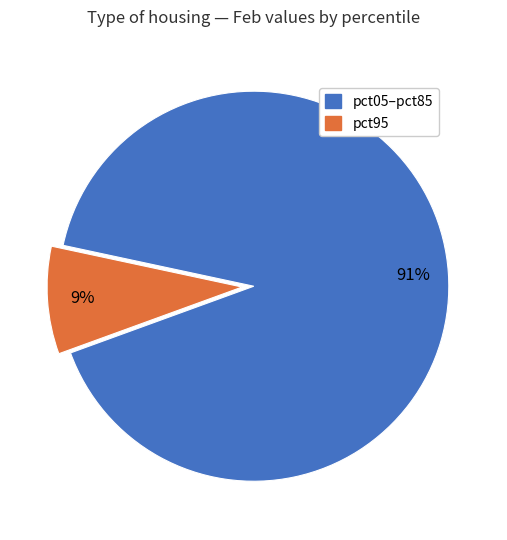

To the nearest percent, what is the average slice percentage?

50%